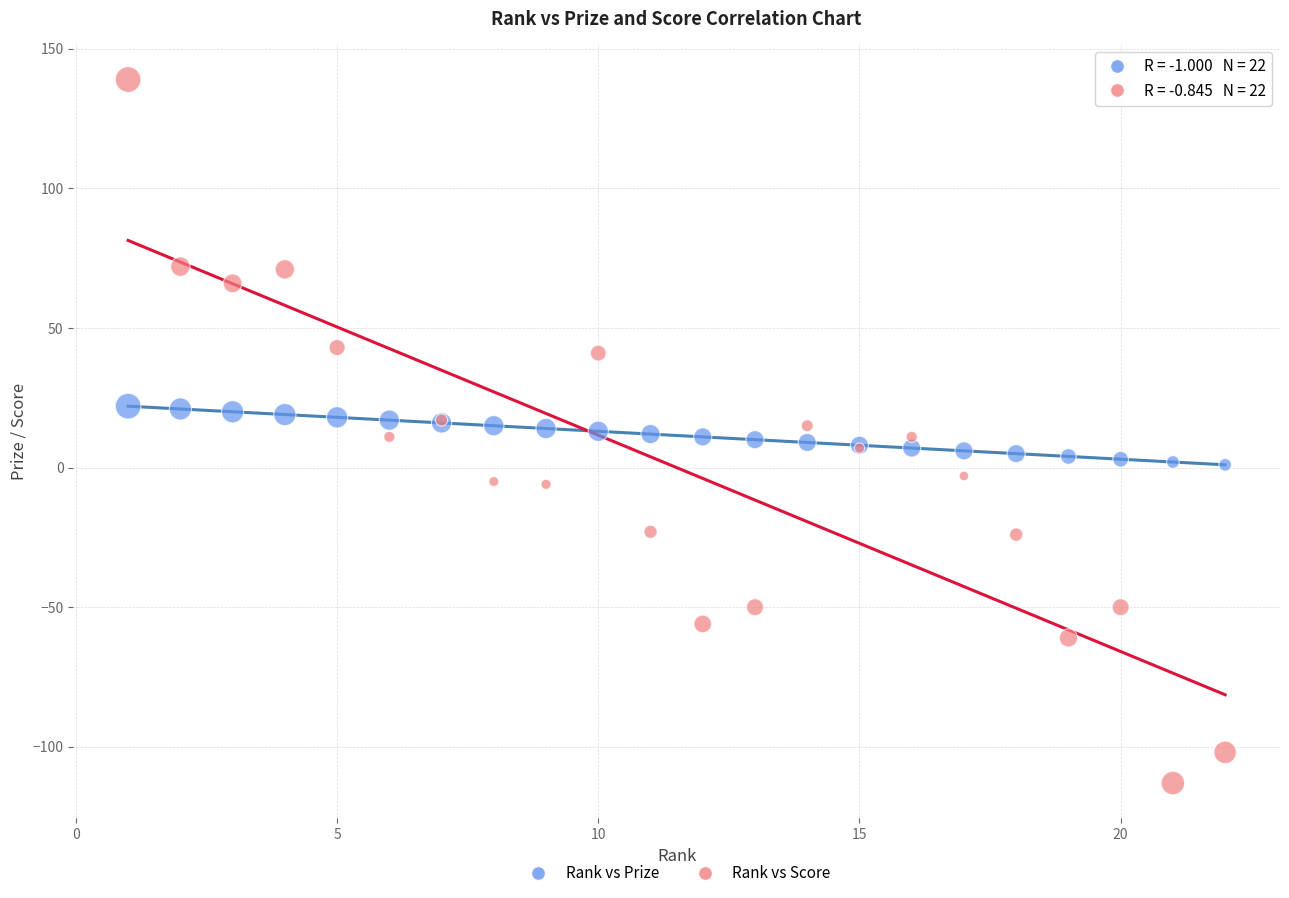

What is the X range (max minus min) for the scatter plot?

21